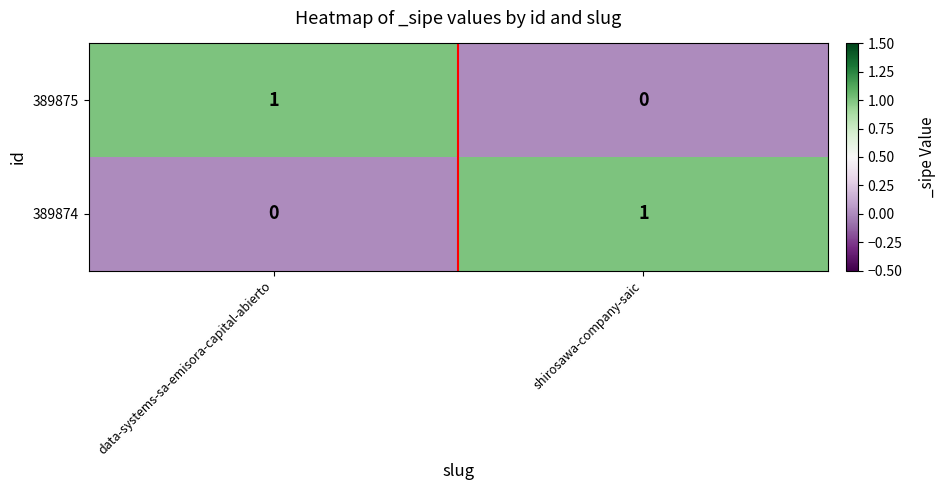

Rank the series at data-systems-sa-emisora-capital-abierto from highest to lowest value.

389875, 389874